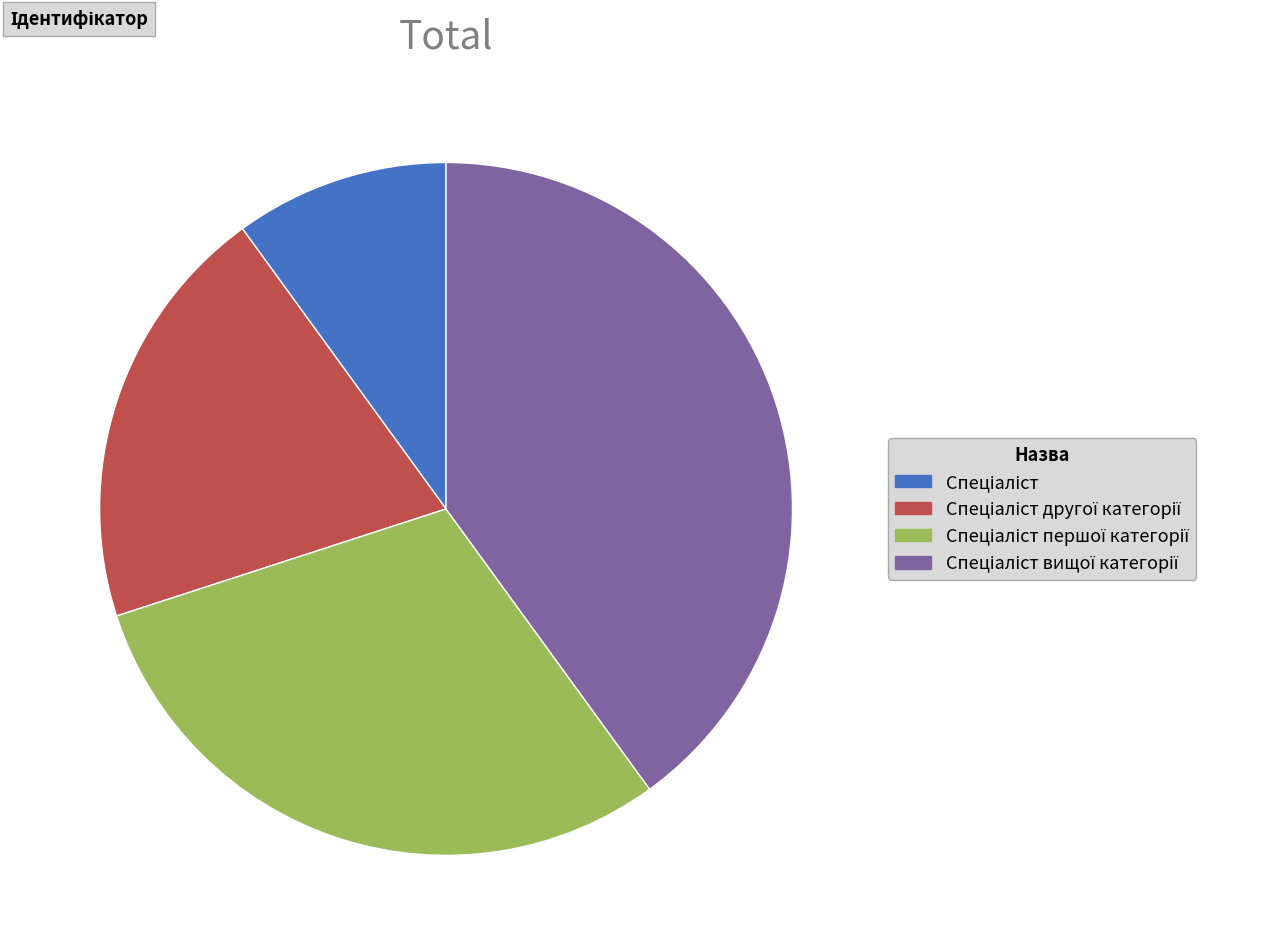

How many slices are in this pie chart?

4